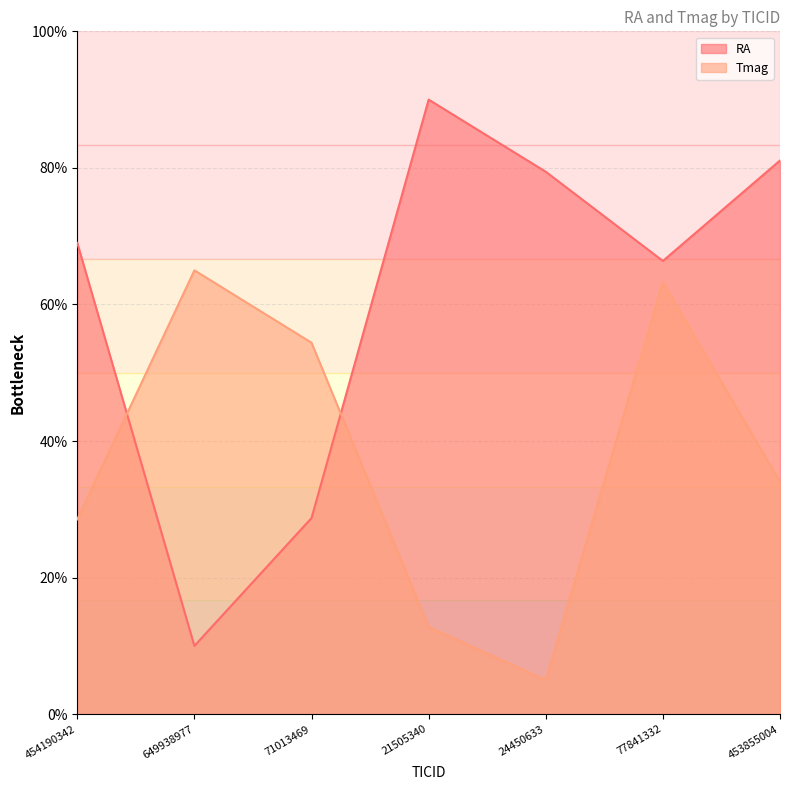

Between which two adjacent categories do RA and Tmag first intersect?

454190342 and 649938977